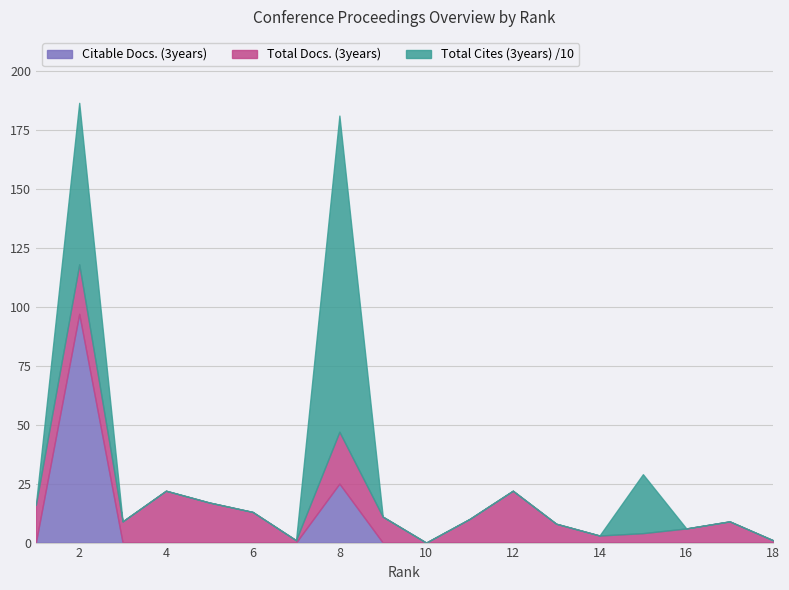

Between which two adjacent categories do Total Cites (3years) and Total Docs. (3years) first intersect?

1 and 2